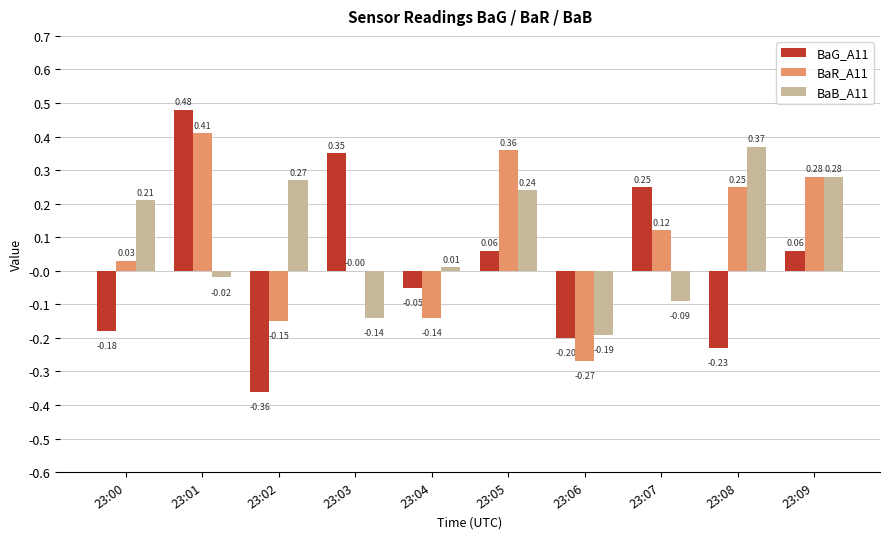

What is the sum of all BaB_A11 values?

0.9